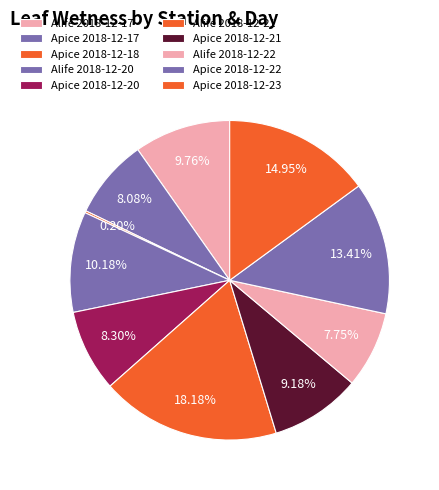

Which slice is the largest?

Alife 2018-12-21